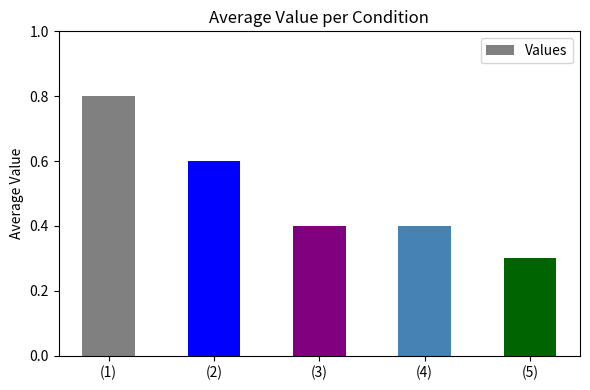

What is the sum of the values at (5) and (2)?

0.9